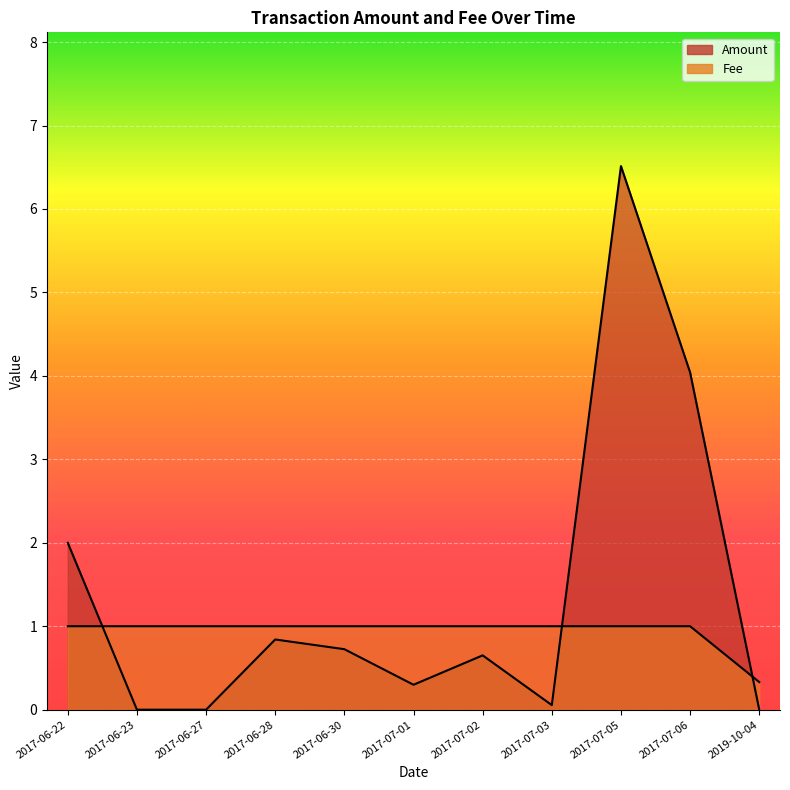

Between 2017-06-28 and 2017-06-27, which series saw the biggest shift?

Amount